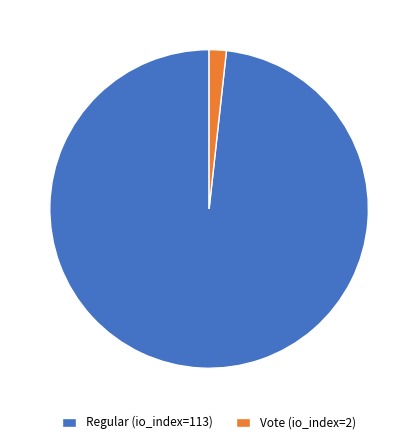

Which slice is the smallest?

Vote (io_index=2)